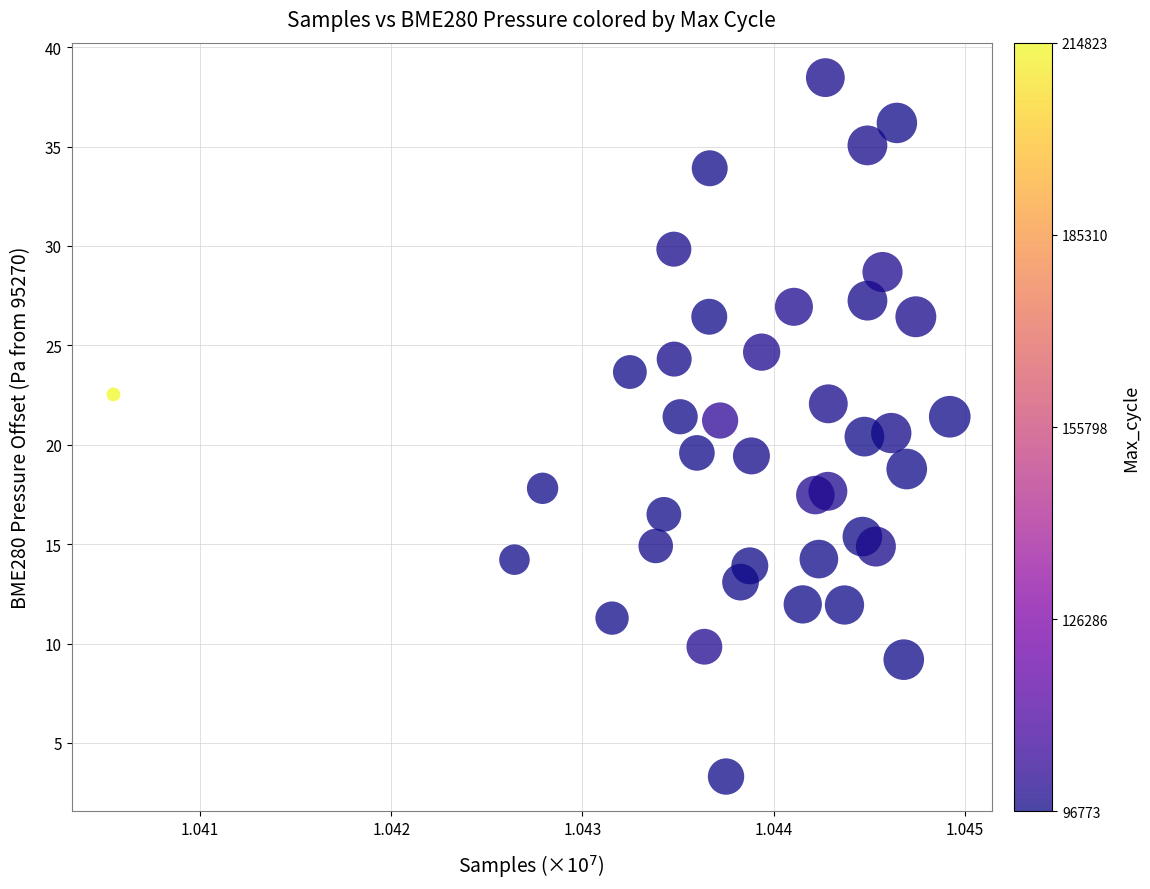

What is the range of Y values (max minus min)?

35.2